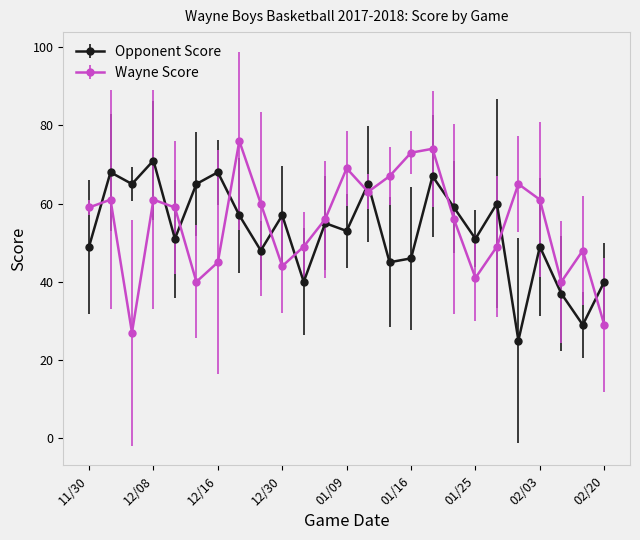

True or false: Wayne Score and Opponent Score intersect in this chart.

True